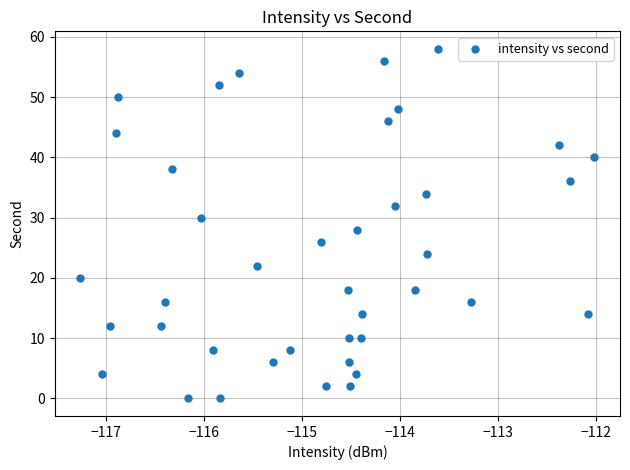

What is the range of Y values (max minus min)?

58